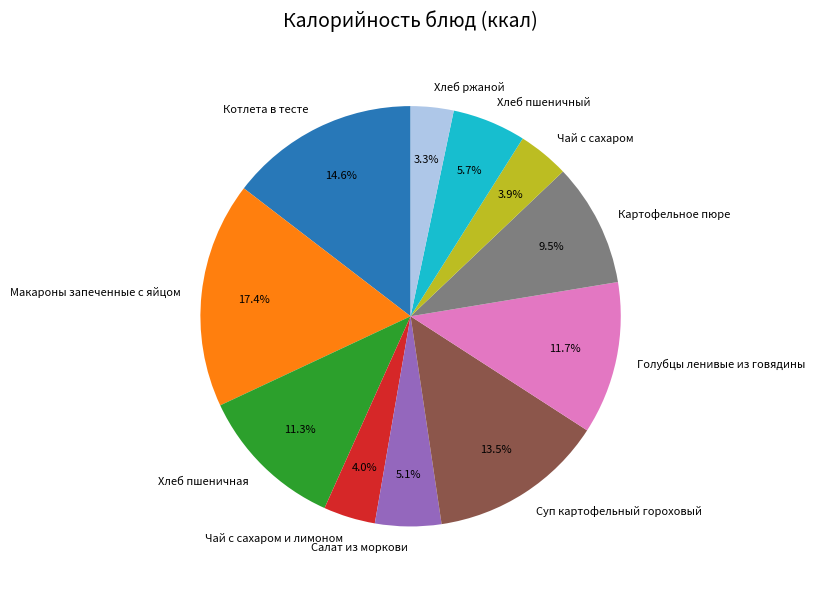

To the nearest percent, what is the difference between the Чай с сахаром и лимоном and Суп картофельный гороховый slice percentages?

10%